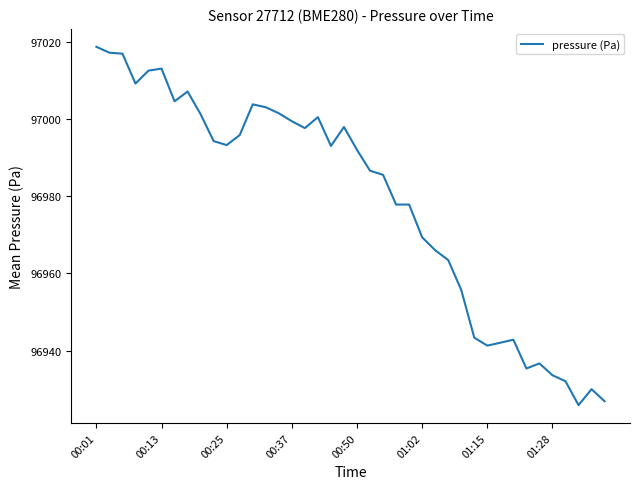

What is the maximum value shown in the chart?

97018.8